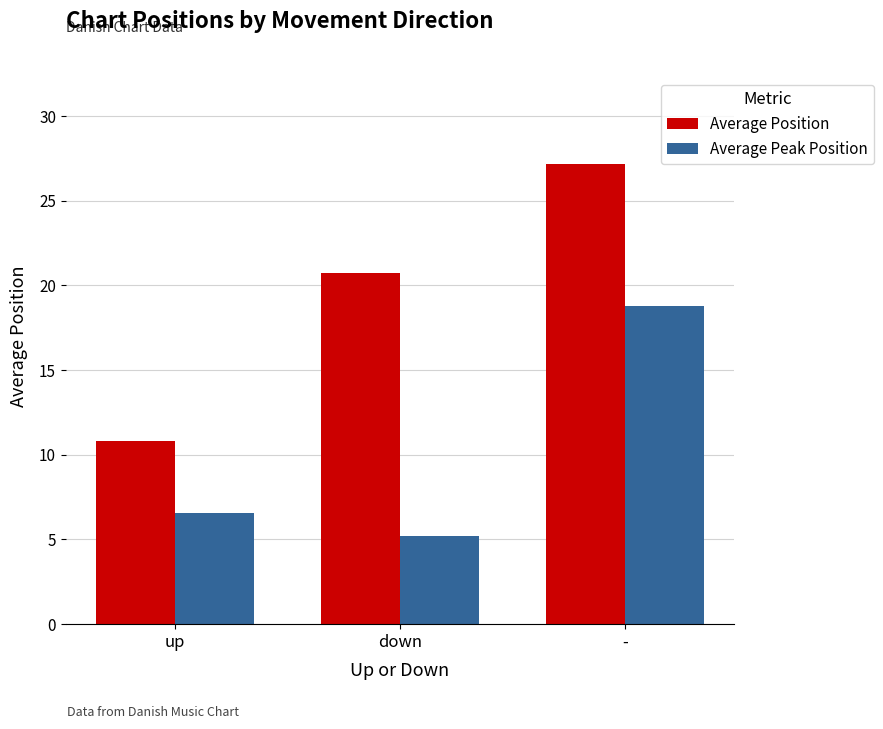

What is the average value of the Average Peak Position series?

10.2